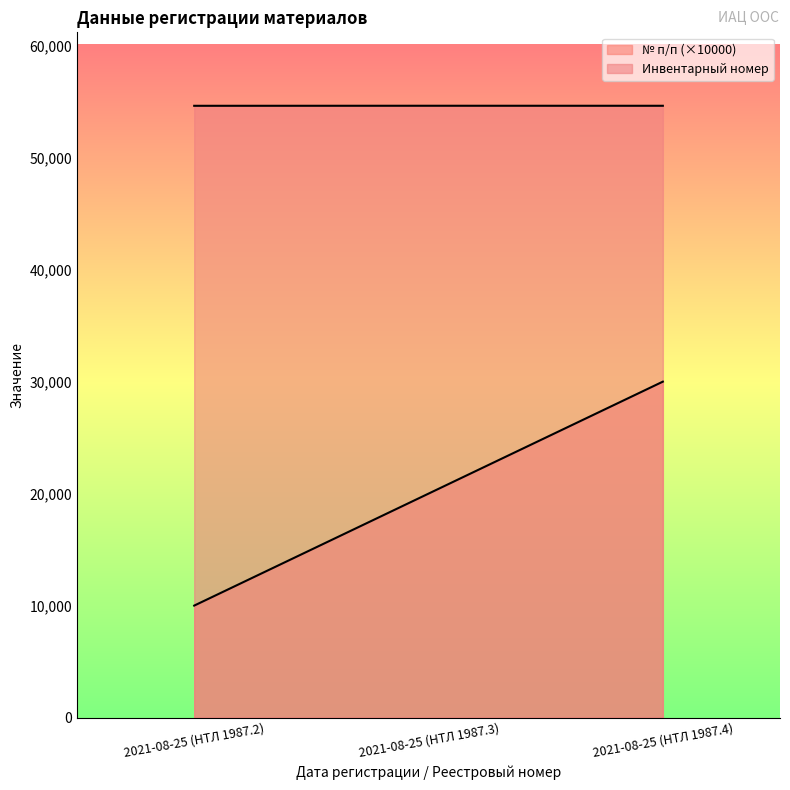

Between 2021-08-25 (НТЛ 1987.2) and 2021-08-25 (НТЛ 1987.4), which is larger?

2021-08-25 (НТЛ 1987.4)